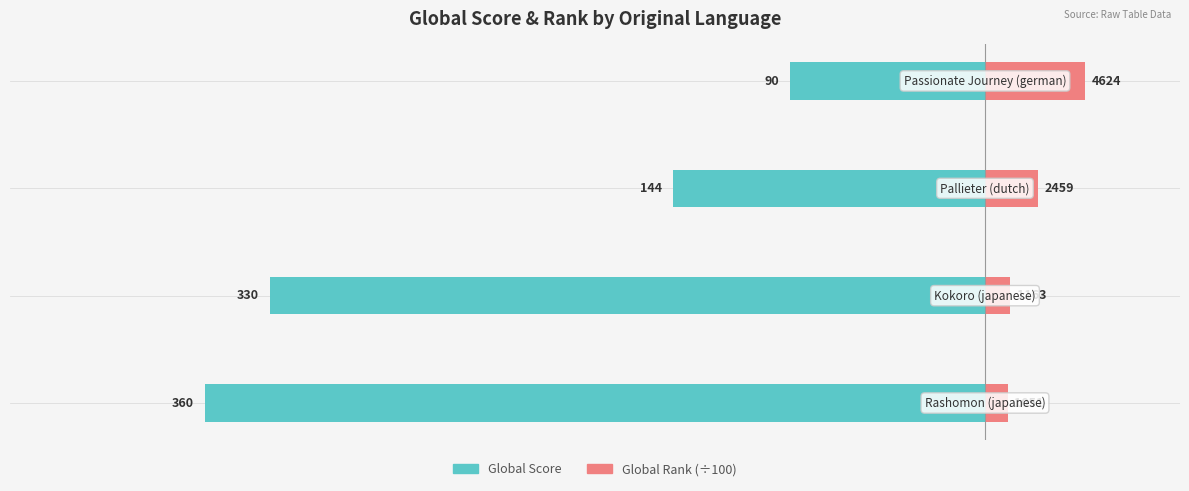

What are all the series names shown in the legend?

Global Score, Global Rank (÷100)